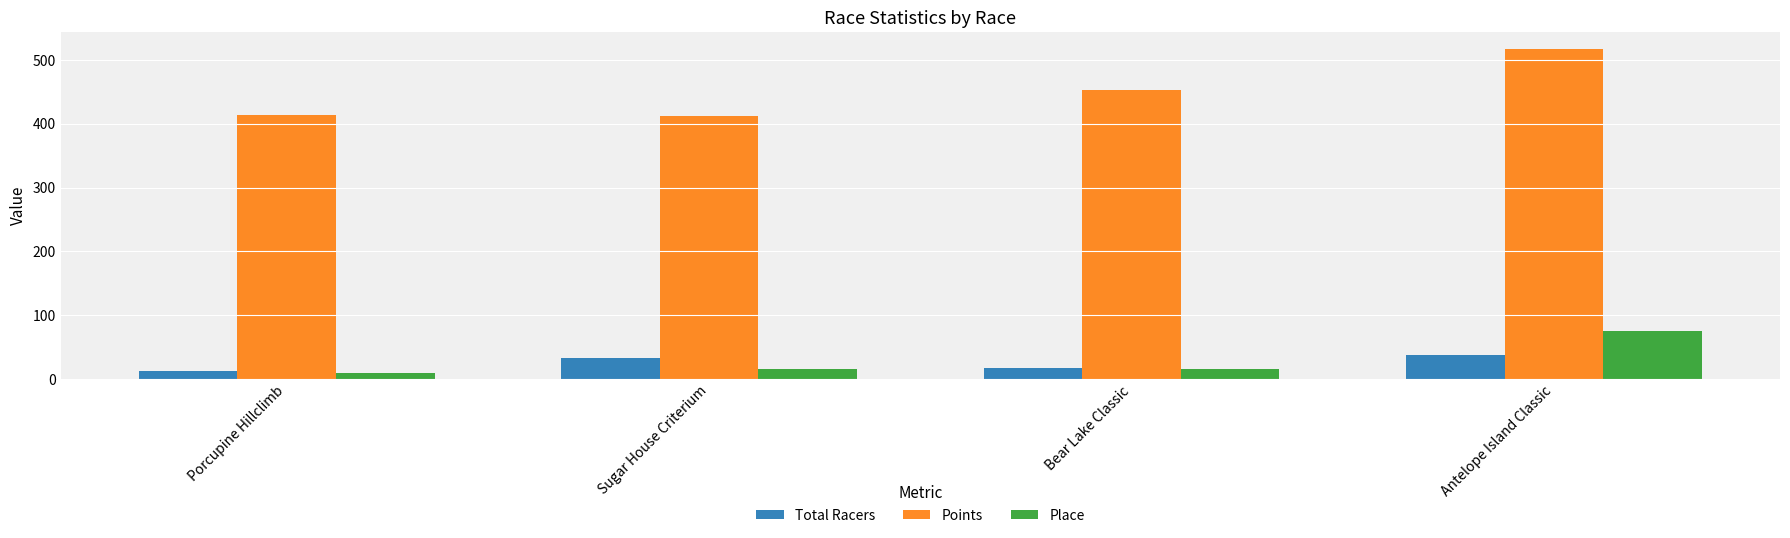

What is the smallest value displayed?

10.0